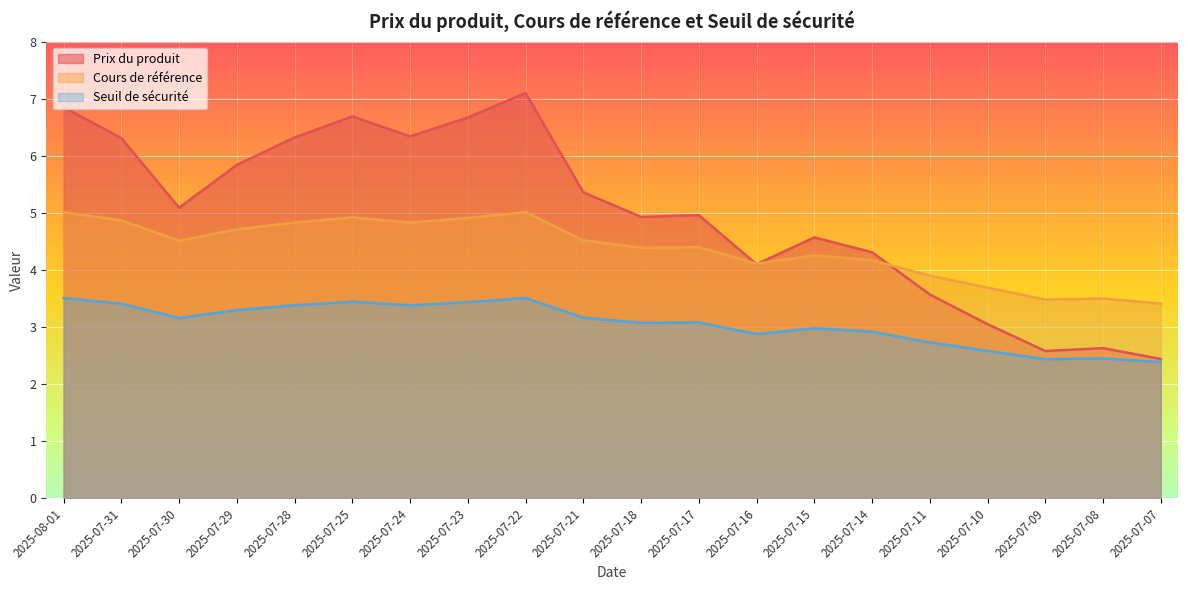

Reading right to left, what are all the values shown in this chart?

Prix du produit: 2.4	2.6	2.6	3.0	3.6	4.3	4.6	4.1	5.0	4.9	5.4	7.1	6.7	6.3	6.7	6.3	5.8	5.1	6.3	6.8
Cours de référence: 3.4	3.5	3.5	3.7	3.9	4.2	4.3	4.1	4.4	4.4	4.5	5.0	4.9	4.8	4.9	4.8	4.7	4.5	4.9	5.0
Seuil de sécurité: 2.4	2.5	2.4	2.6	2.7	2.9	3.0	2.9	3.1	3.1	3.2	3.5	3.4	3.4	3.4	3.4	3.3	3.2	3.4	3.5